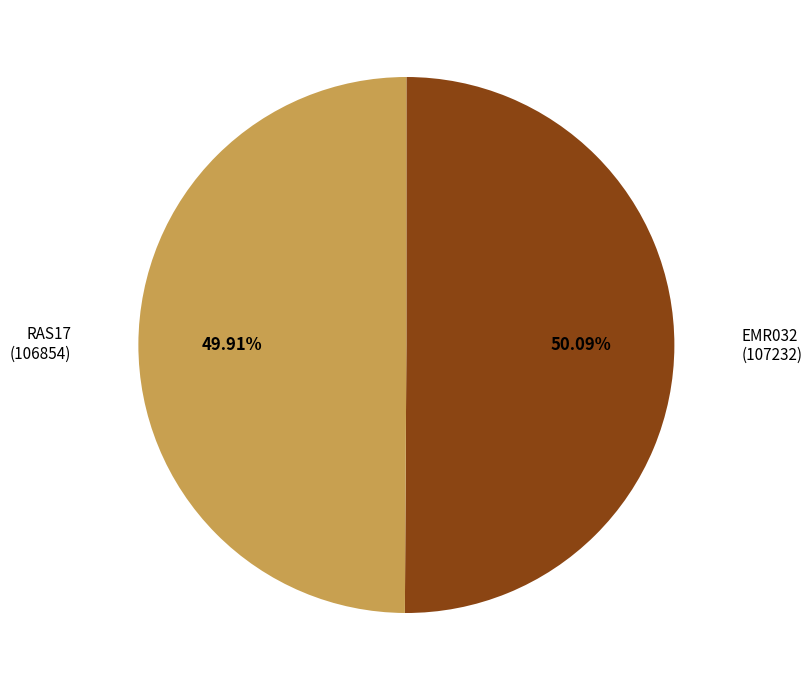

Do RAS17 and EMR032 together represent more than half of the pie?

Yes